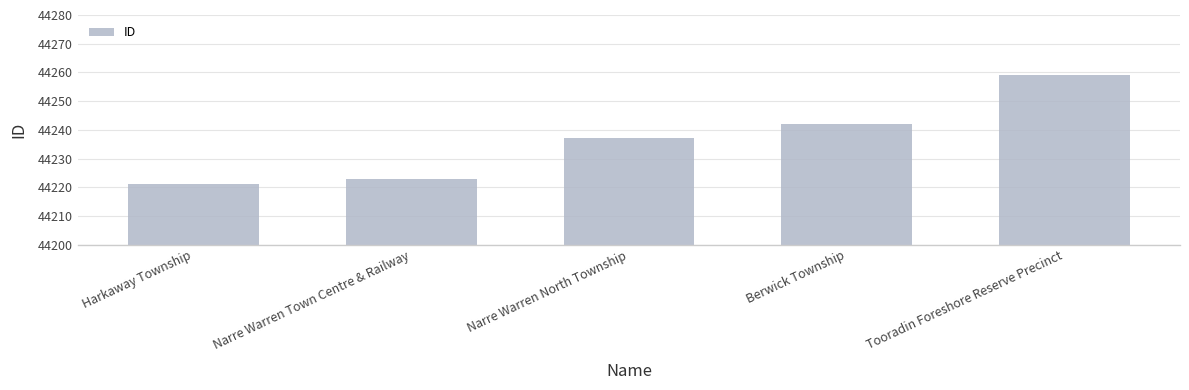

How many values are below 44237?

2